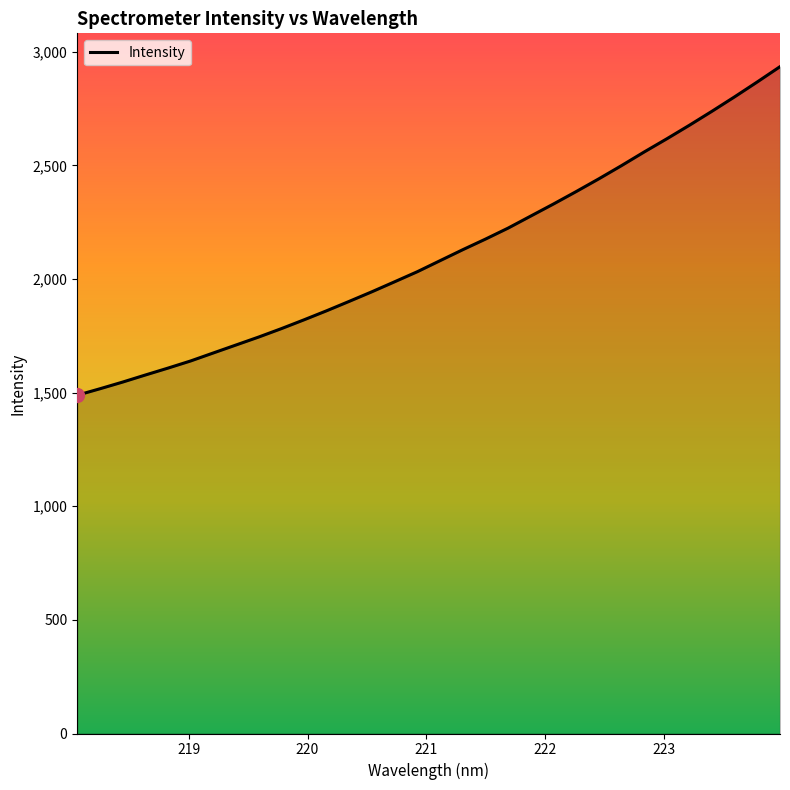

What is the minimum value shown in the chart?

1488.3